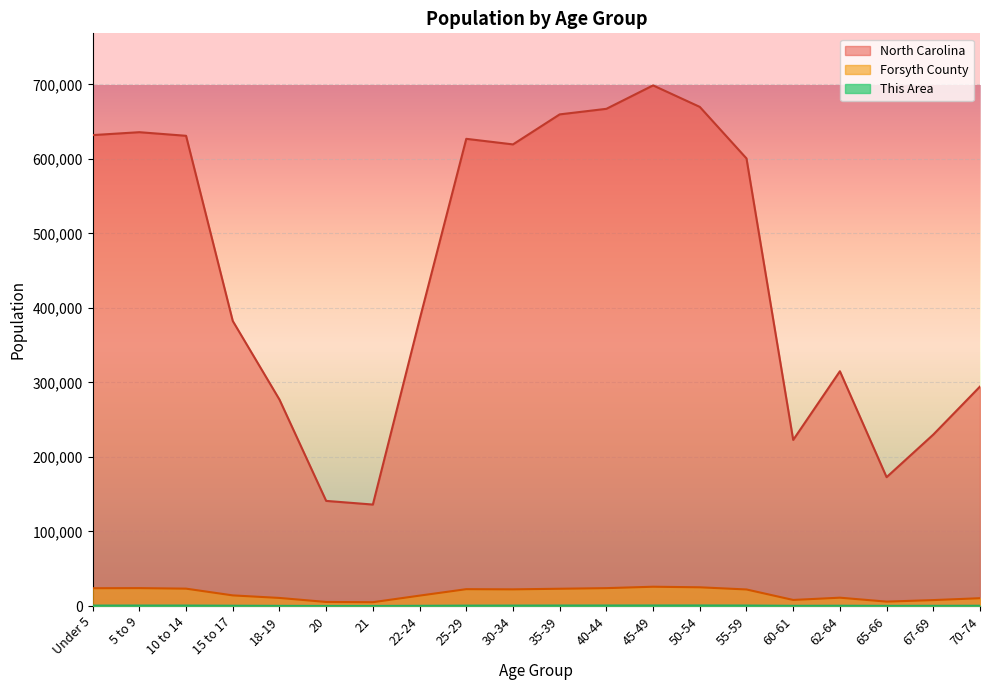

True or false: Forsyth County has more than 2 interior local peaks.

True